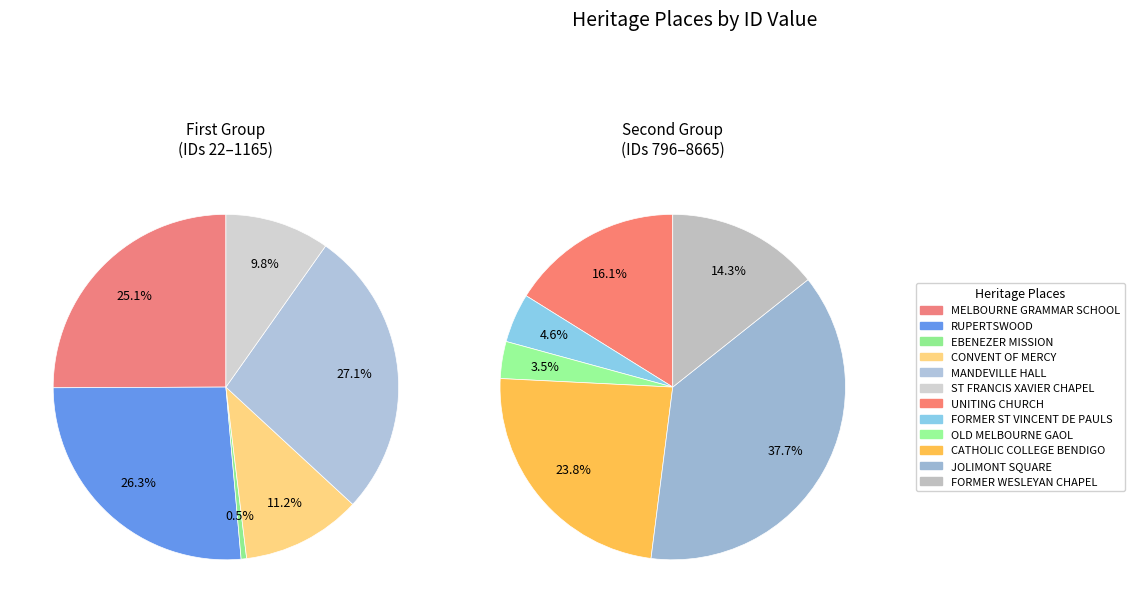

Between JOLIMONT SQUARE and EBENEZER MISSION, which is larger?

JOLIMONT SQUARE